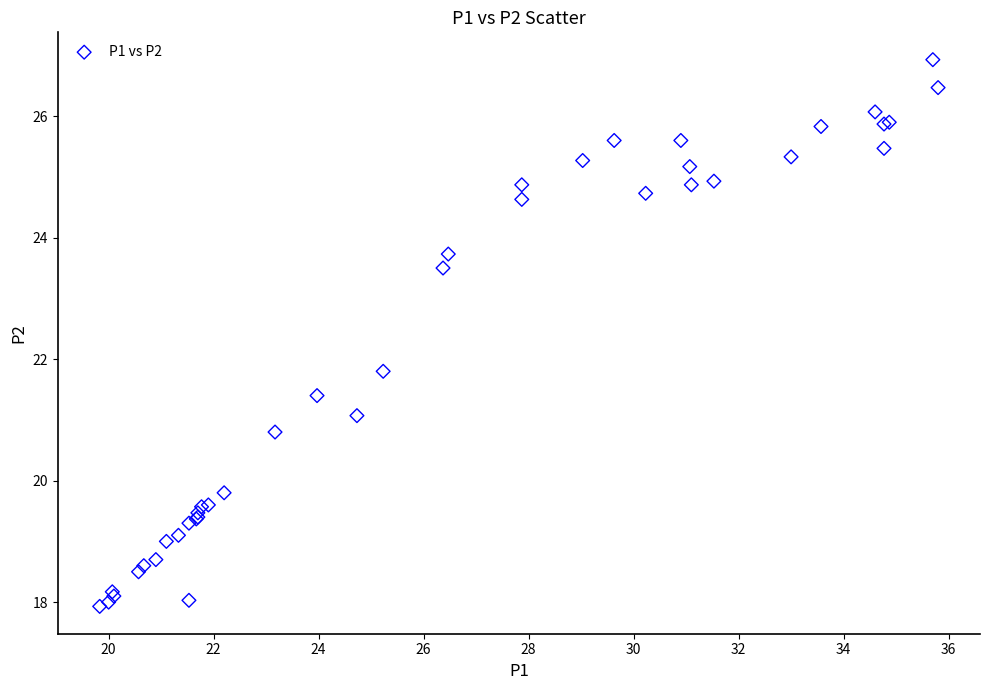

What Y value in the scatter plot is closest to 22?

21.8